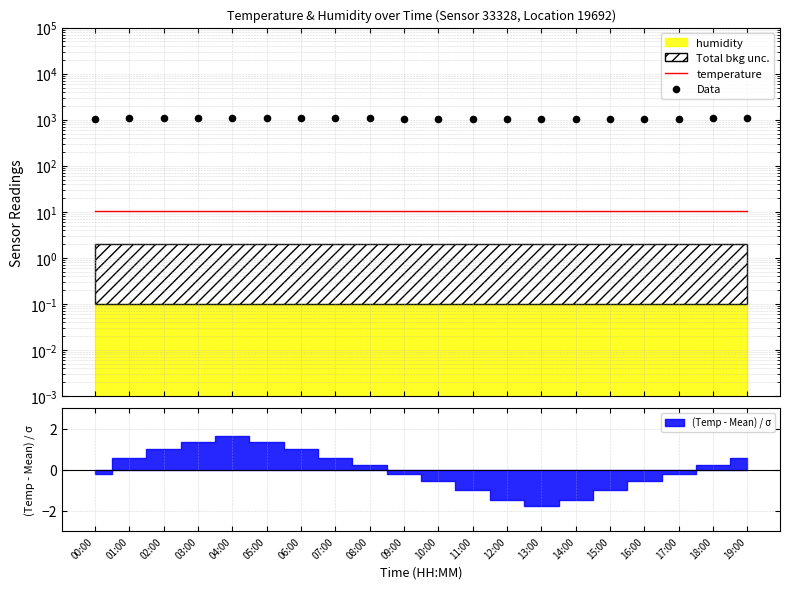

Which series has the largest total across all categories?

Data